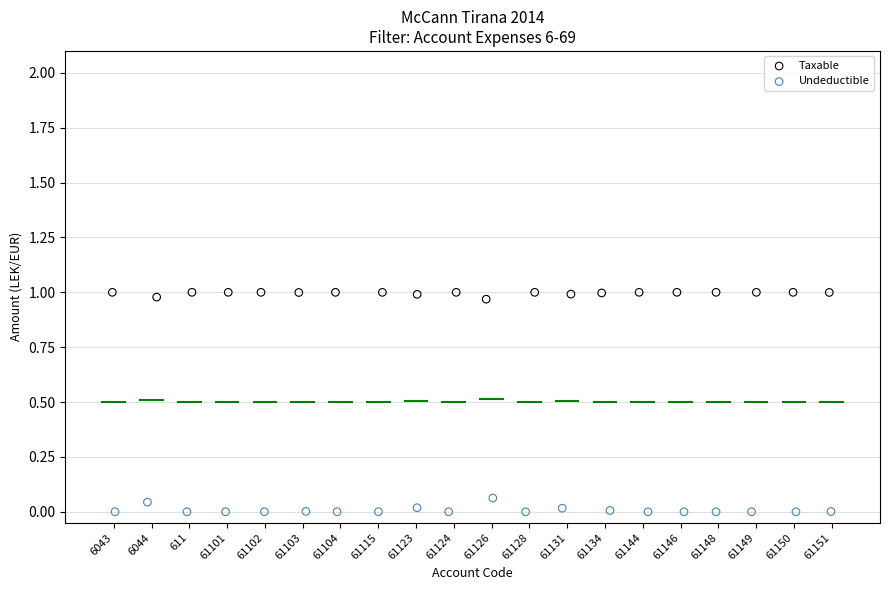

What are all the series names shown in the legend?

Taxable, Undeductible